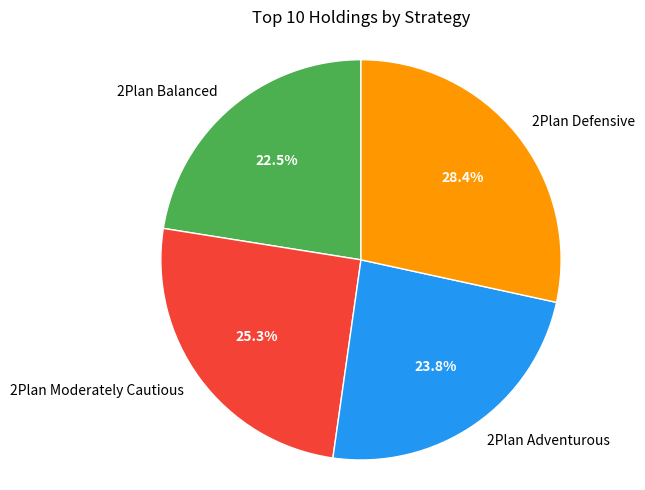

What percentage is NOT represented by 2Plan Balanced?

77.5%